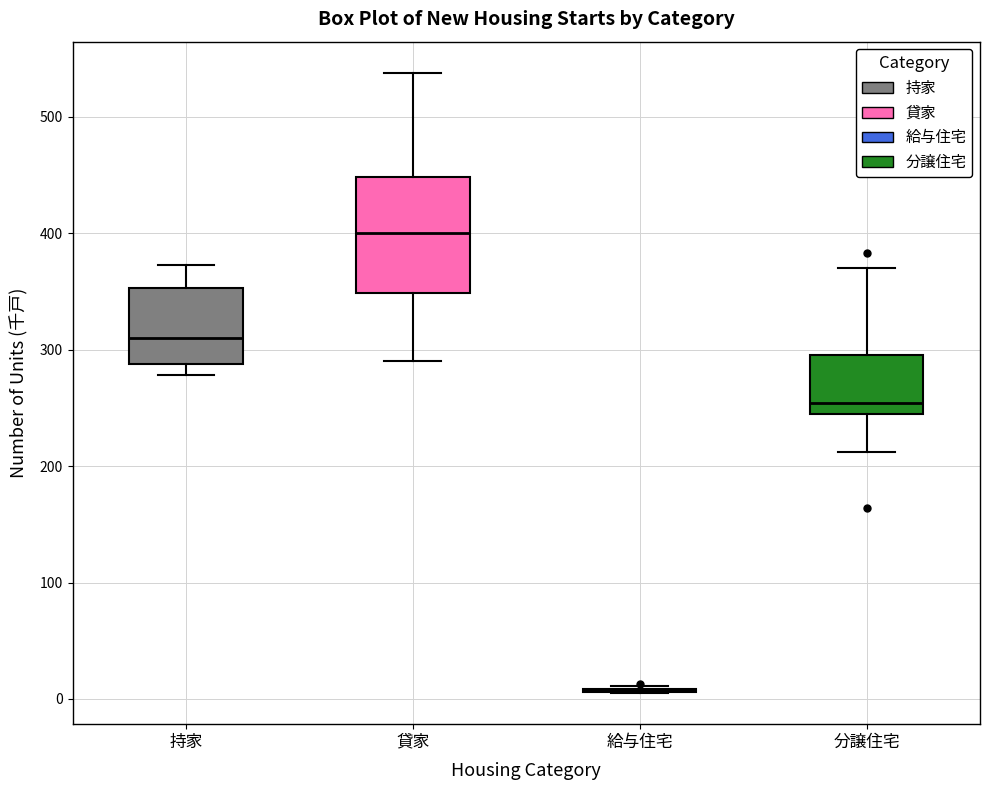

Reading left to right, read every box against the y-axis: the position of its median line, the range the box covers, and the ends of its whiskers. The values are not printed on the chart, so give them approximately, as read against the axis.

持家: median 310, box 290 to 350, whiskers 280 to 370
貸家: median 400, box 350 to 450, whiskers 290 to 540
給与住宅: box collapsed to a line at 10, whiskers 10 to 10
分譲住宅: median 250, box 240 to 300, whiskers 210 to 370